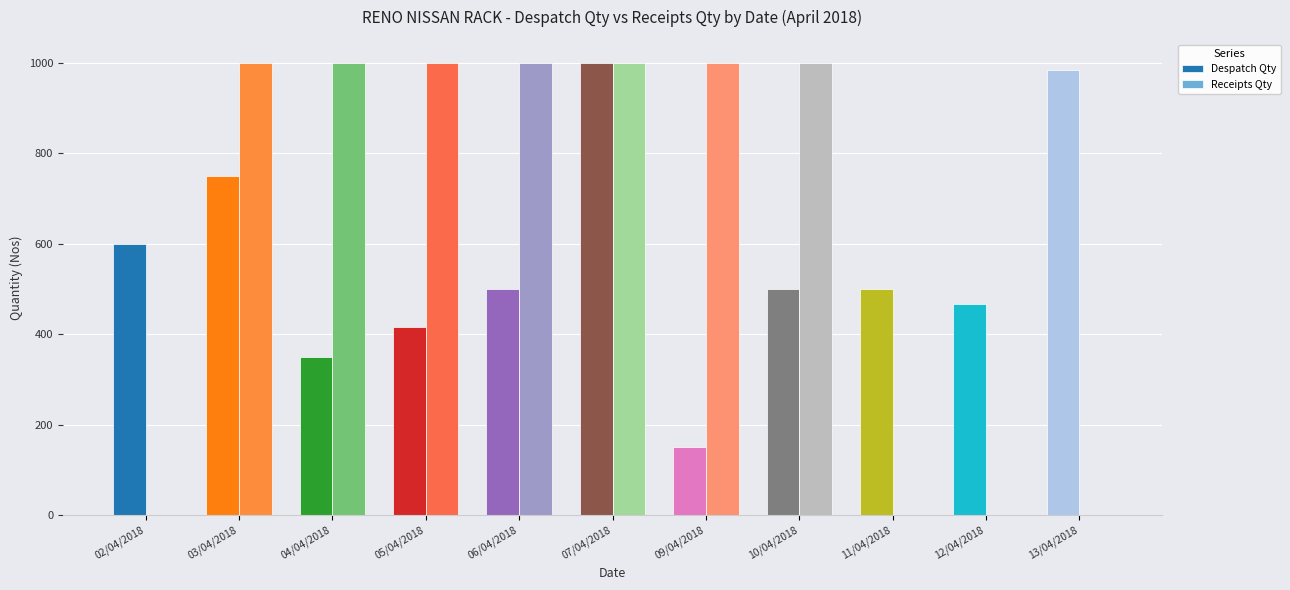

True or false: Despatch Qty has a value of 466 at 12/04/2018.

True